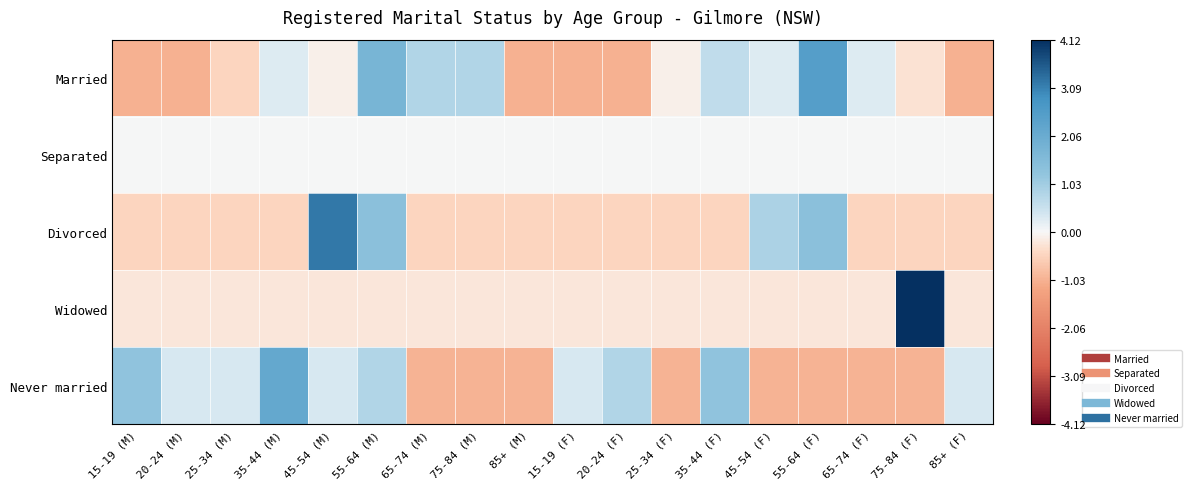

Between 15-19 (M) and 20-24 (M), which series saw the biggest shift?

Never married